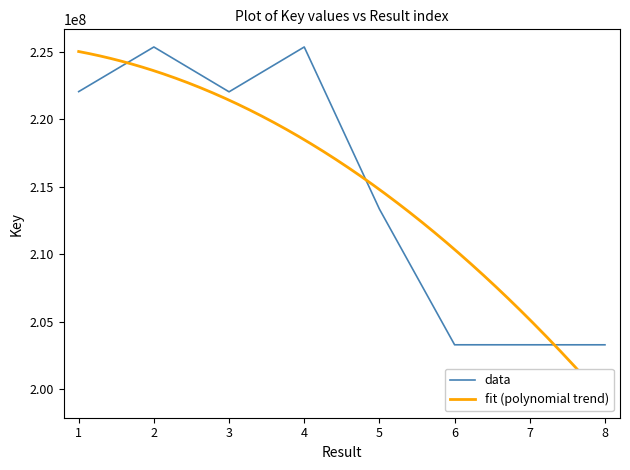

What is the ratio of the value at 5 to the value at 1?

1.0